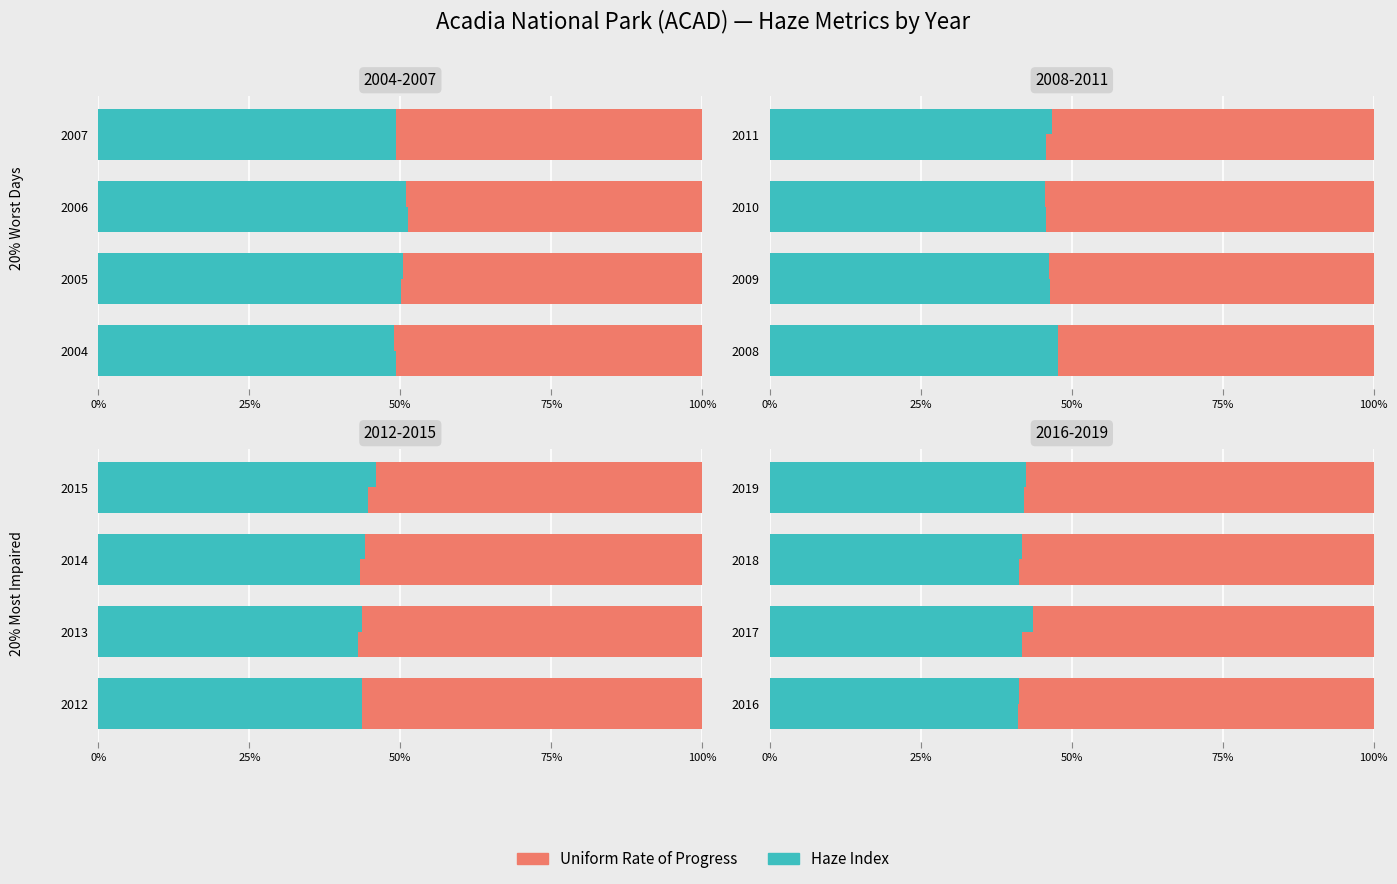

Is it true that Haze Index equals 8.6 at 2019?

False